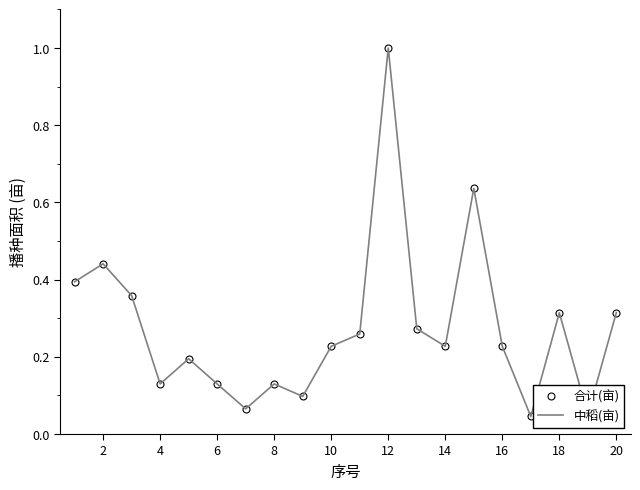

What is the highest value of the 合计(亩) series?

1.0